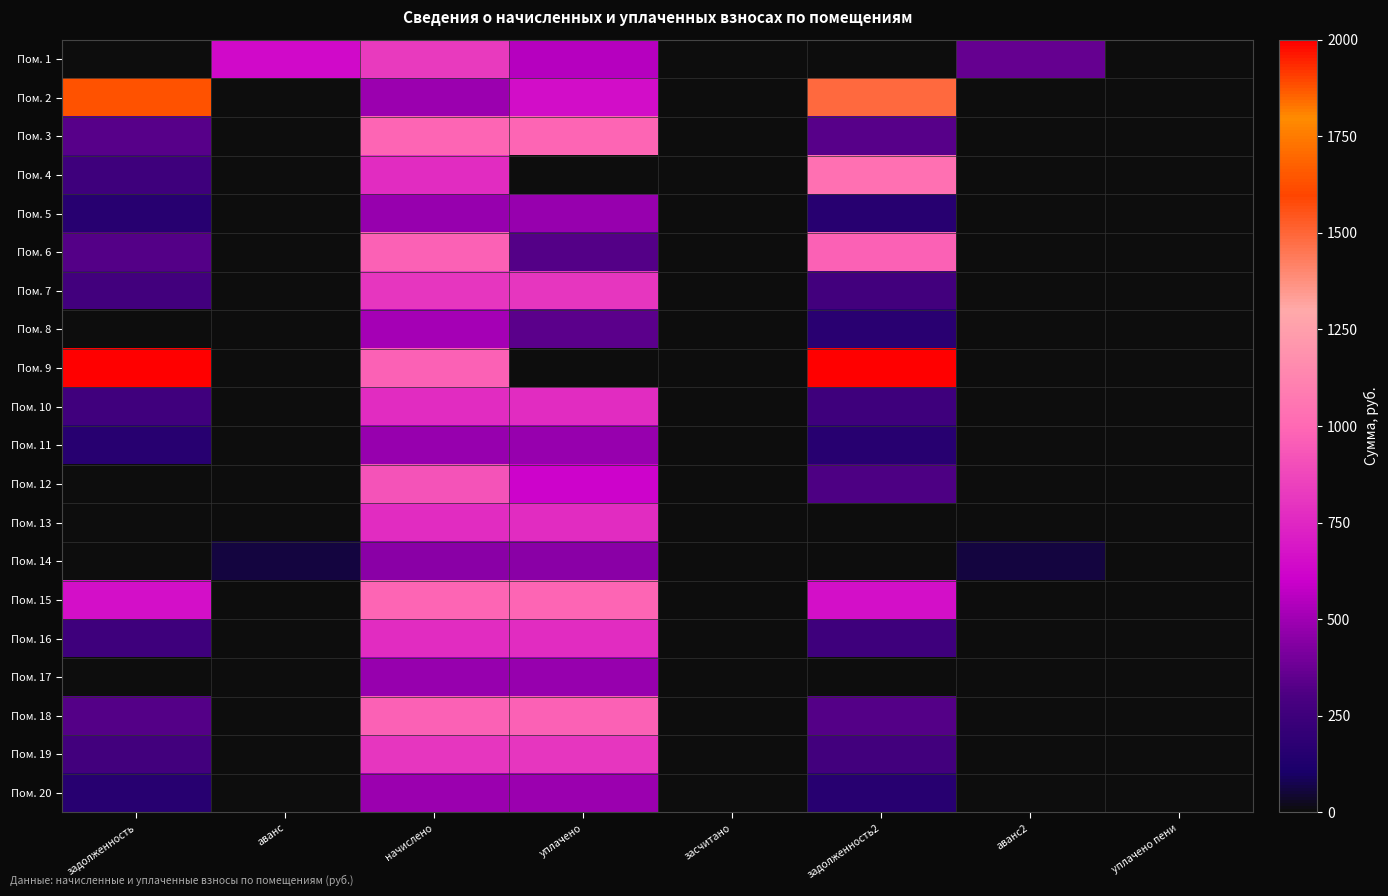

How many distinct data groups are displayed?

20